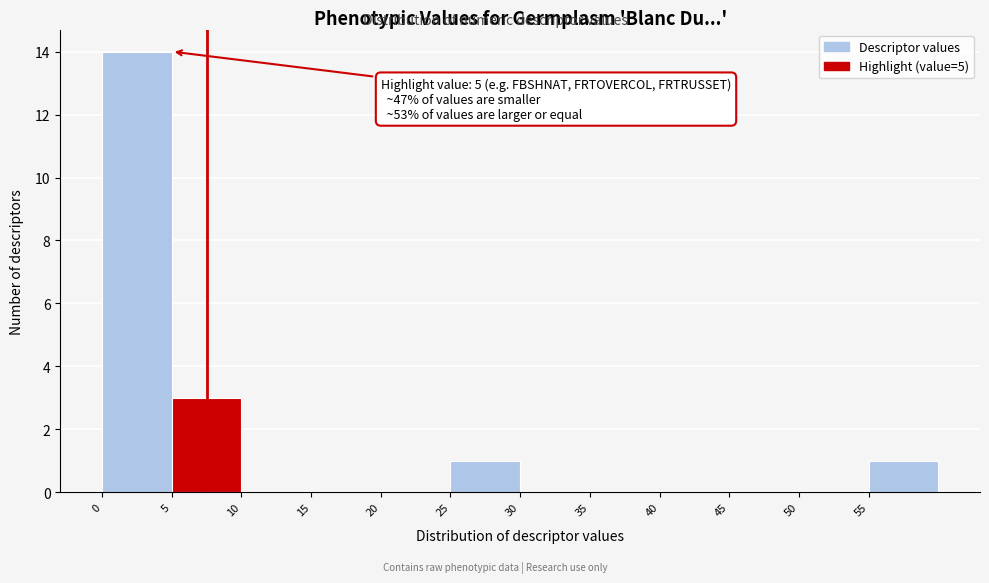

Which range on the x-axis has the tallest bar?

0 to 5